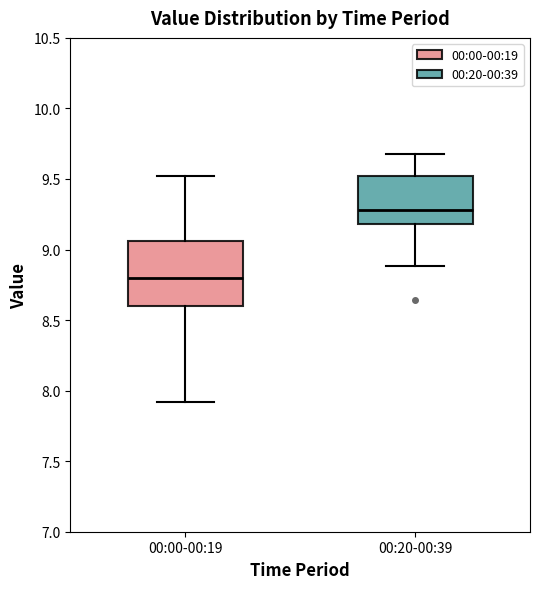

Which box has the highest median line?

00:20-00:39